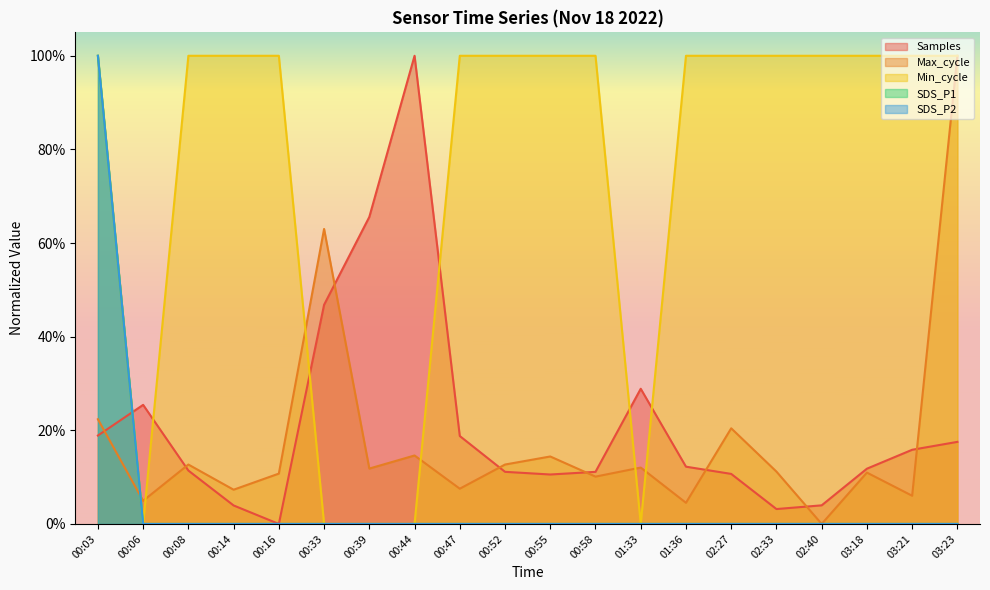

Reading right to left, list all the values displayed in this chart.

Samples: 03:23=0.2	03:21=0.2	03:18=0.1	02:40=0.0	02:33=0.0	02:27=0.1	01:36=0.1	01:33=0.3	00:58=0.1	00:55=0.1	00:52=0.1	00:47=0.2	00:44=1.0	00:39=0.7	00:33=0.5	00:16=0.0	00:14=0.0	00:08=0.1	00:06=0.3	00:03=0.2
Max_cycle: 03:23=1.0	03:21=0.1	03:18=0.1	02:40=0.0	02:33=0.1	02:27=0.2	01:36=0.0	01:33=0.1	00:58=0.1	00:55=0.1	00:52=0.1	00:47=0.1	00:44=0.1	00:39=0.1	00:33=0.6	00:16=0.1	00:14=0.1	00:08=0.1	00:06=0.0	00:03=0.2
Min_cycle: 03:23=1.0	03:21=1.0	03:18=1.0	02:40=1.0	02:33=1.0	02:27=1.0	01:36=1.0	01:33=0.0	00:58=1.0	00:55=1.0	00:52=1.0	00:47=1.0	00:44=0.0	00:39=0.0	00:33=0.0	00:16=1.0	00:14=1.0	00:08=1.0	00:06=0.0	00:03=1.0
SDS_P1: 03:23=0.0	03:21=0.0	03:18=0.0	02:40=0.0	02:33=0.0	02:27=0.0	01:36=0.0	01:33=0.0	00:58=0.0	00:55=0.0	00:52=0.0	00:47=0.0	00:44=0.0	00:39=0.0	00:33=0.0	00:16=0.0	00:14=0.0	00:08=0.0	00:06=0.0	00:03=1.0
SDS_P2: 03:23=0.0	03:21=0.0	03:18=0.0	02:40=0.0	02:33=0.0	02:27=0.0	01:36=0.0	01:33=0.0	00:58=0.0	00:55=0.0	00:52=0.0	00:47=0.0	00:44=0.0	00:39=0.0	00:33=0.0	00:16=0.0	00:14=0.0	00:08=0.0	00:06=0.0	00:03=1.0